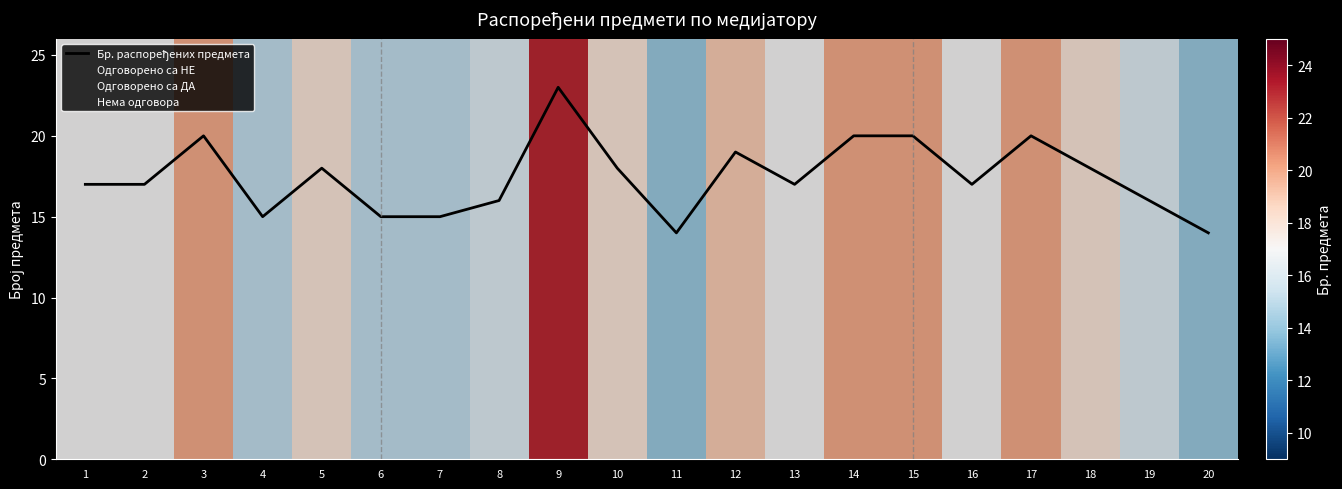

What is the change in value from 2 to 14?

+3